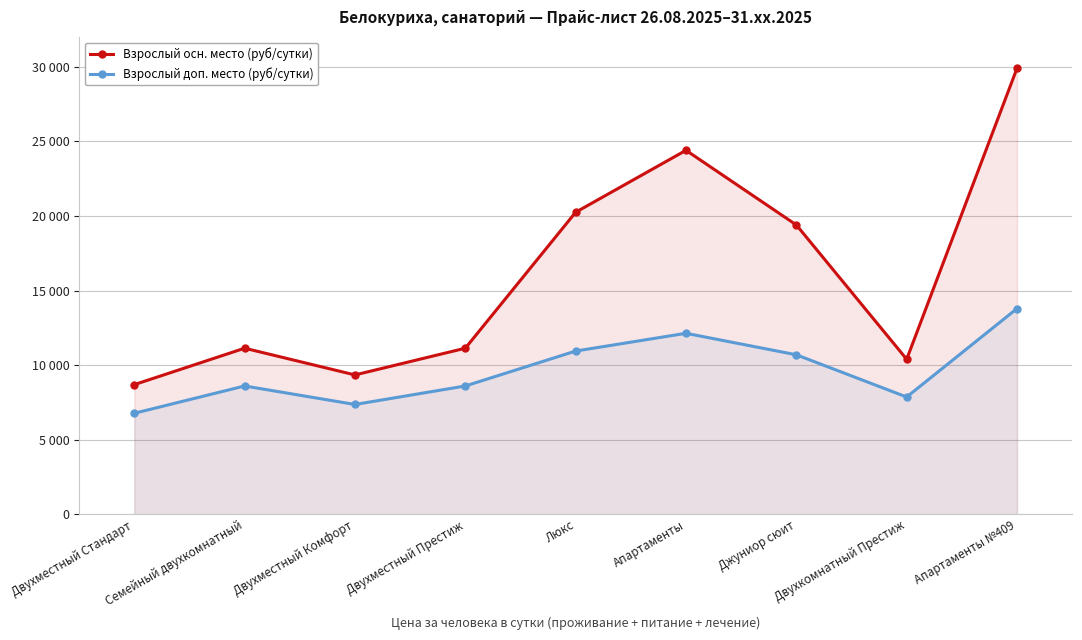

Reading left to right, list all the values displayed in this chart.

Взрослый осн. место (руб/сутки): 8700	11140	9350	11140	20250	24400	19400	10400	29900
Взрослый доп. место (руб/сутки): 6780	8610	7370	8610	10950	12140	10700	7870	13800